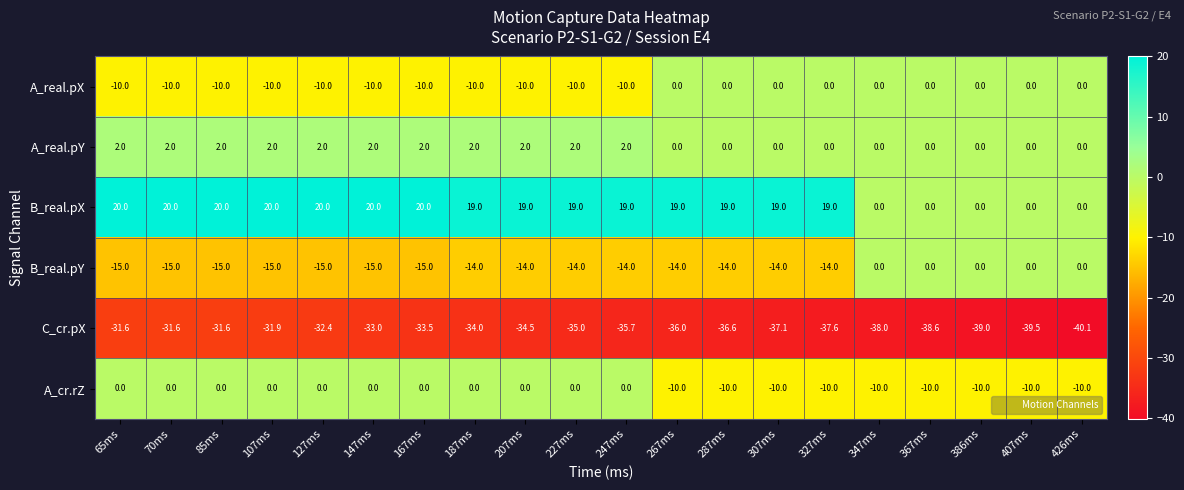

Count the number of categories in the chart.

20